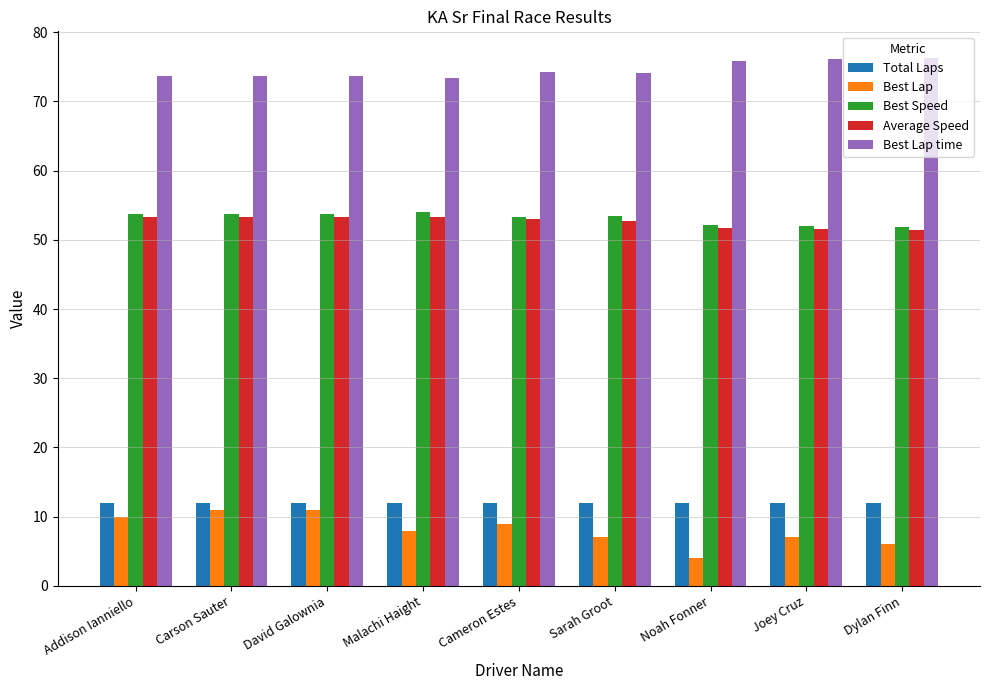

What is the spread (max minus min) of values at Joey Cruz?

69.1